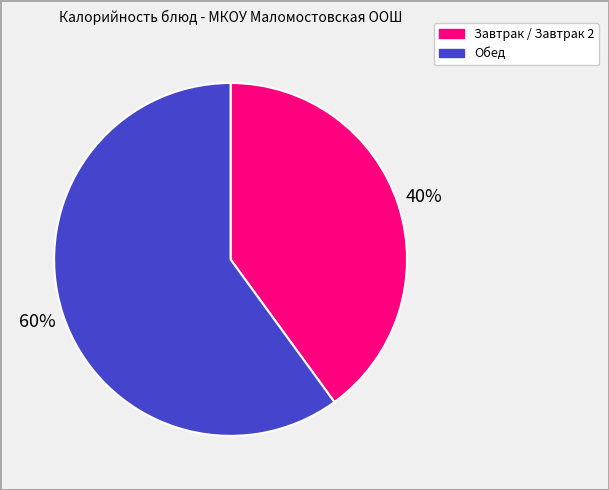

Is there a majority slice in this chart?

Yes